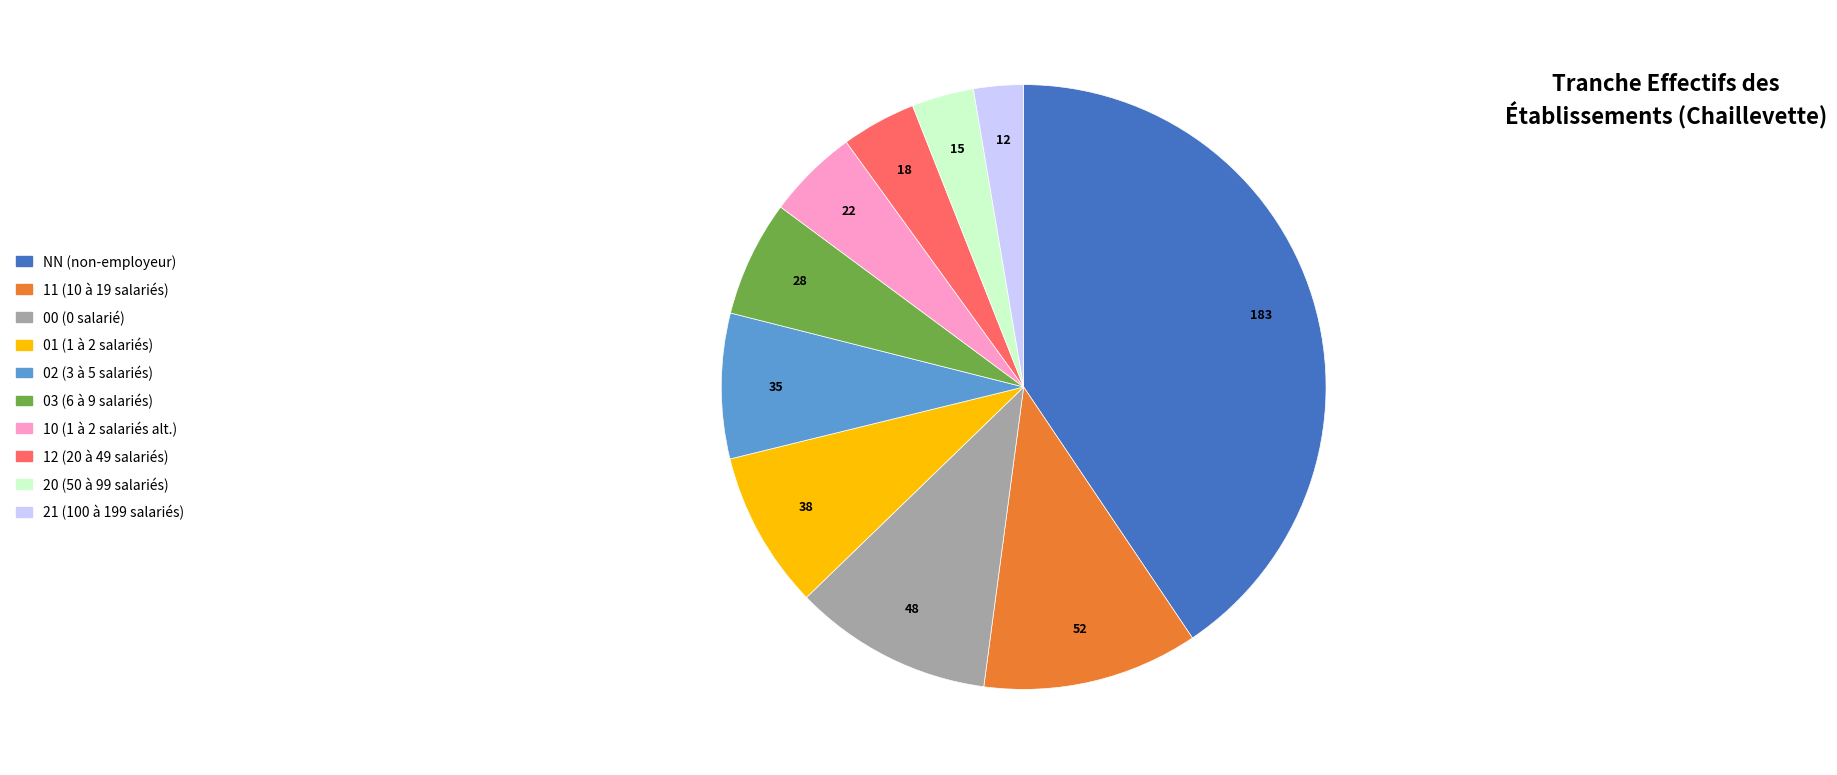

Does any single category account for the majority?

No